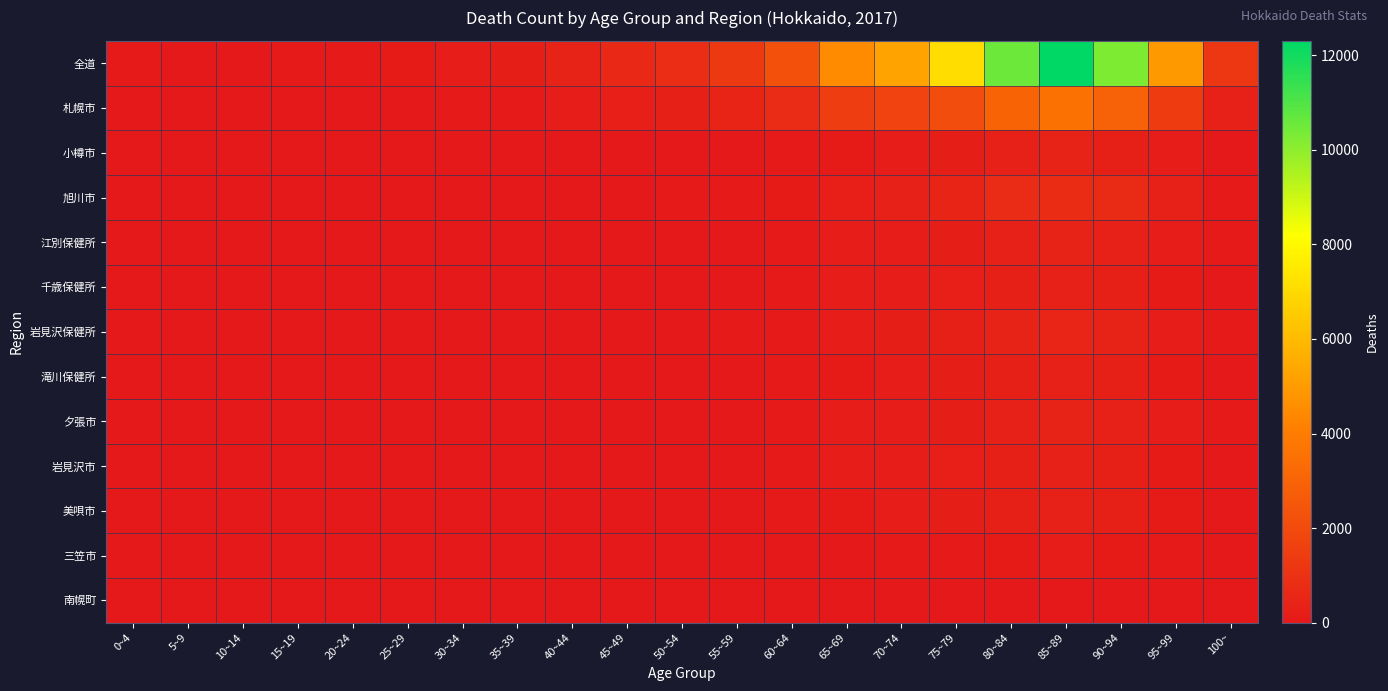

At which category is the sum across all series the highest?

85~89